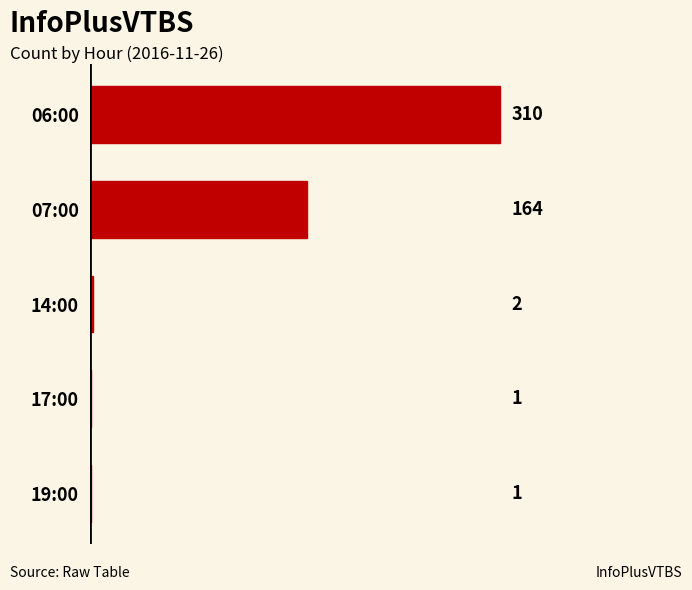

True or false: the data shows 1 at 19:00.

True